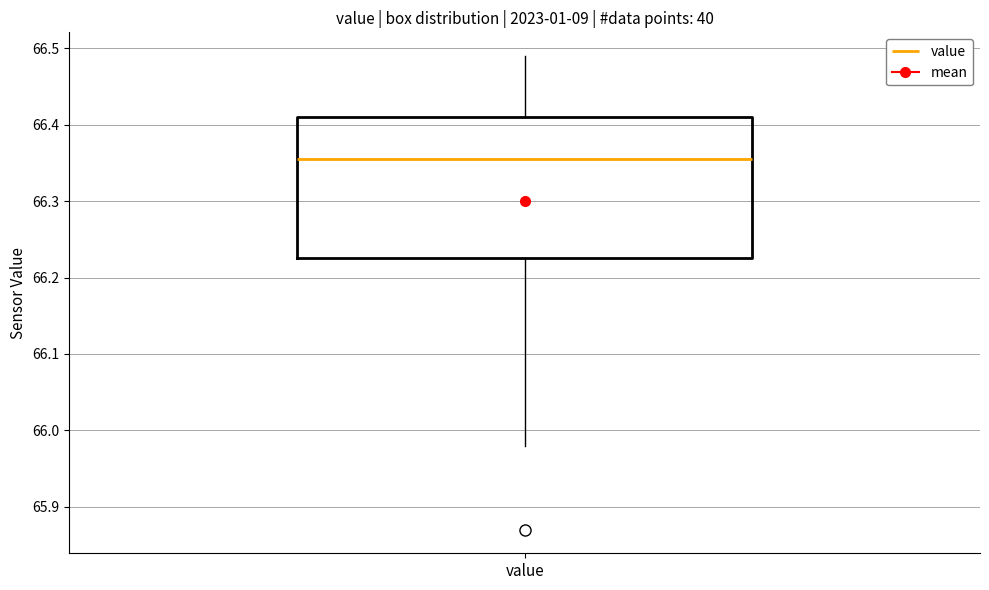

Where does the median line of the box for value sit on the y-axis? The values are not printed on the chart, so give them approximately, as read against the axis.

66.36